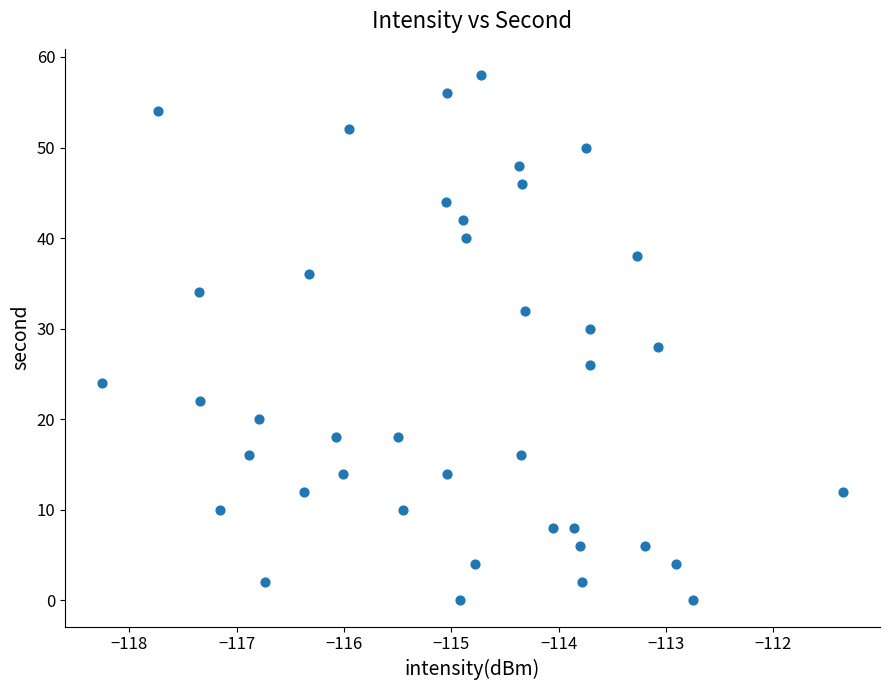

What is the range of Y values (max minus min)?

58